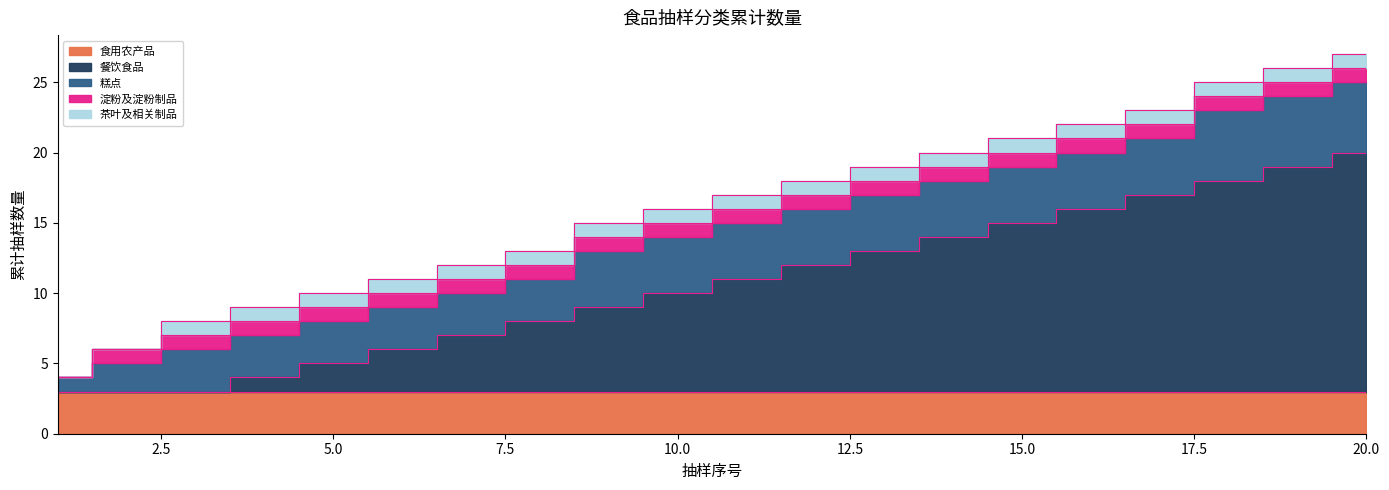

True or false: 淀粉及淀粉制品 and 食用农产品 cross at least once.

False